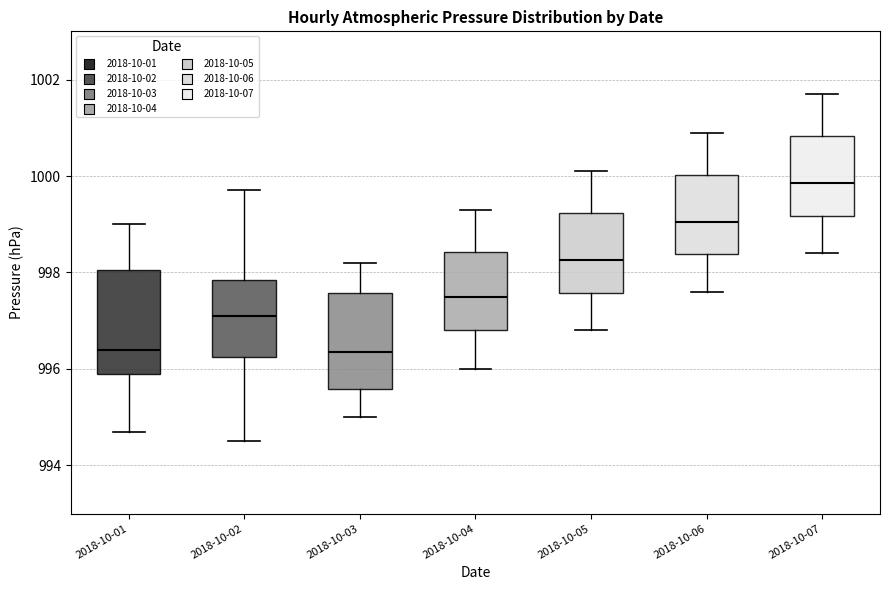

Where does the lower whisker of the box for 2018-10-01 end on the y-axis? The values are not printed on the chart, so give them approximately, as read against the axis.

994.8